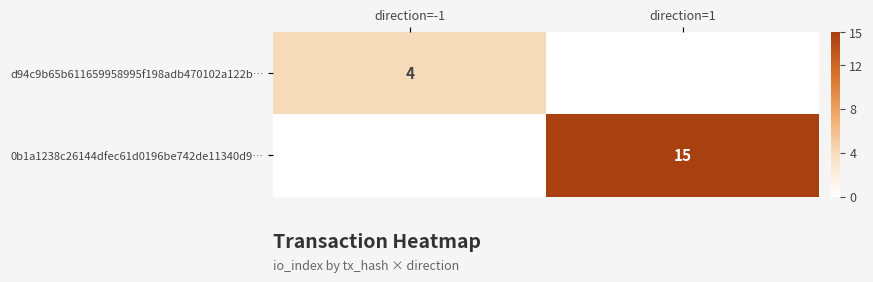

The value of 0b1a1238c26144dfec61d0196be742de11340d9… at direction=1 is 26. True or false?

False